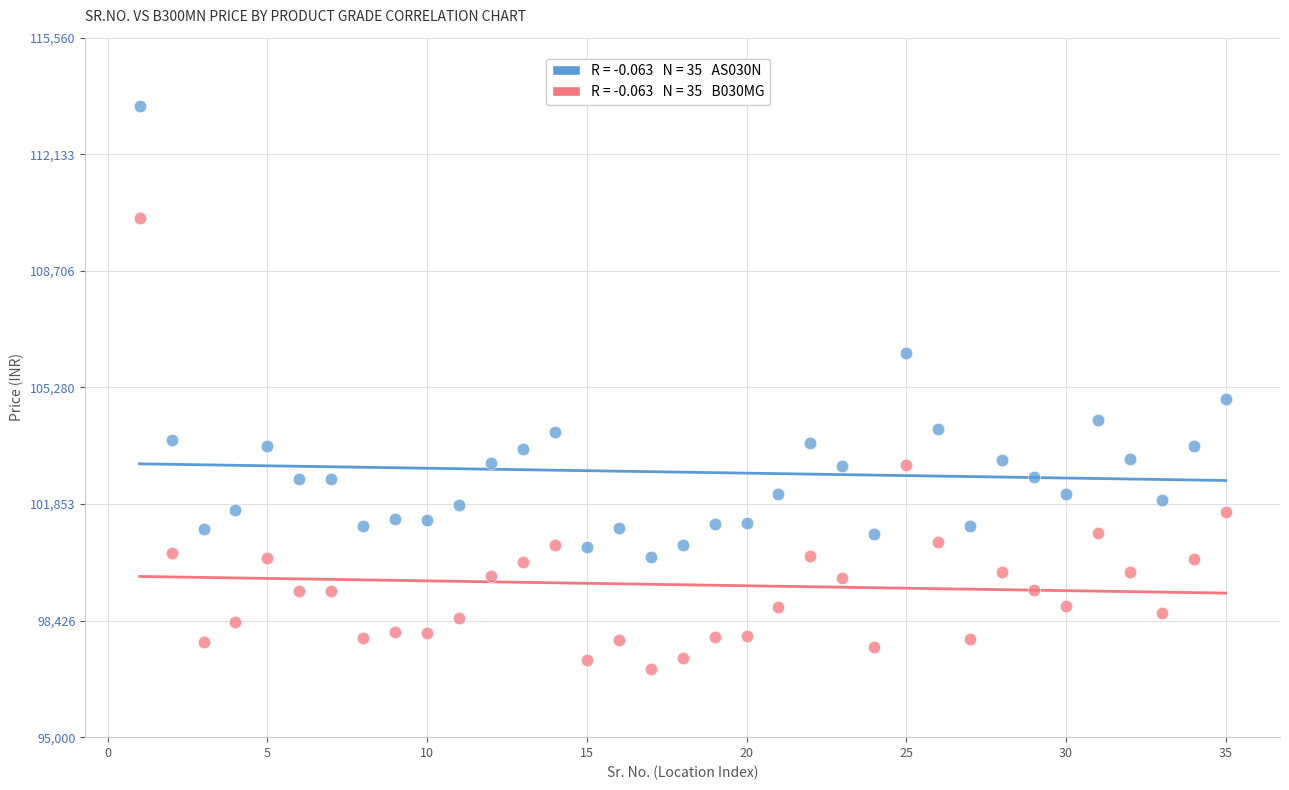

Across all data points, what is the range of Y values (max minus min)?

16560